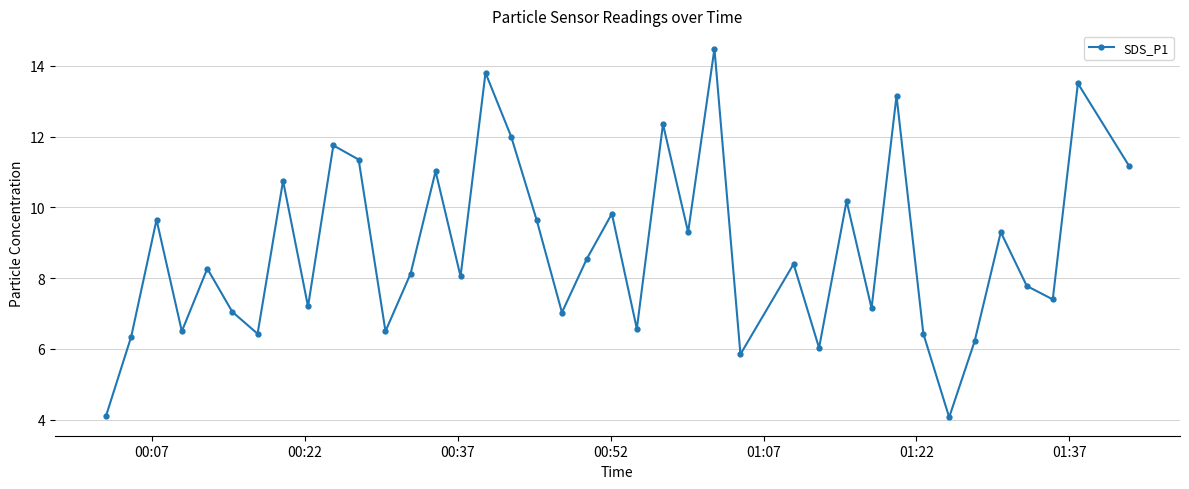

Does the chart have visible grid lines?

Yes